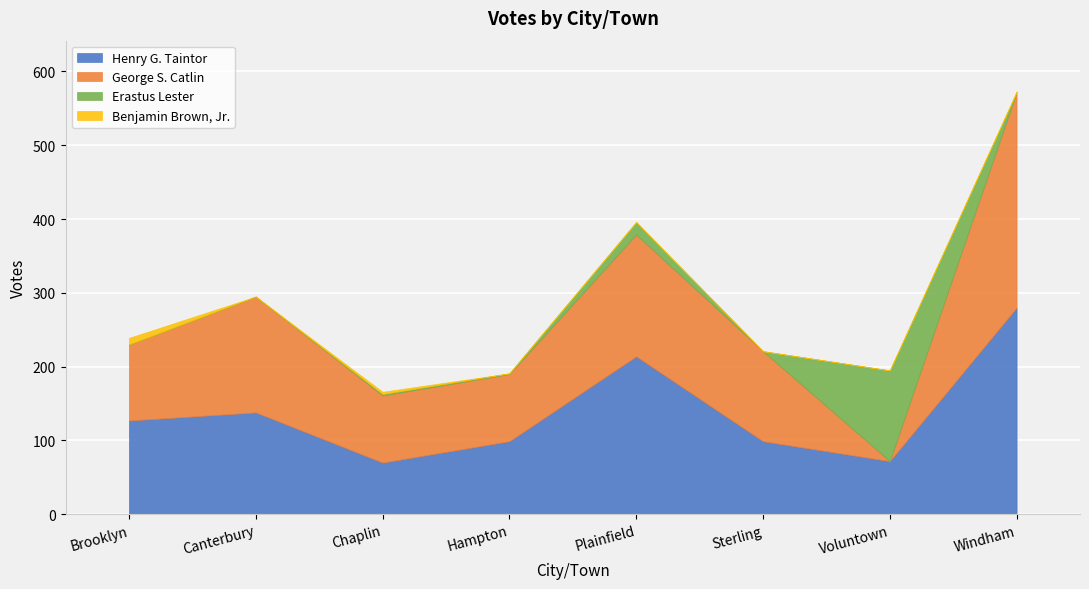

The George S. Catlin series shows 157 at Canterbury. True or false?

True